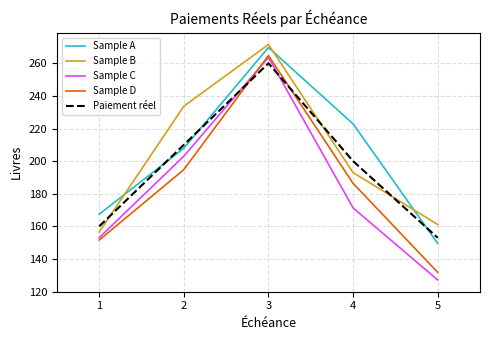

The value of Paiement réel at 2 is 323.9. True or false?

False